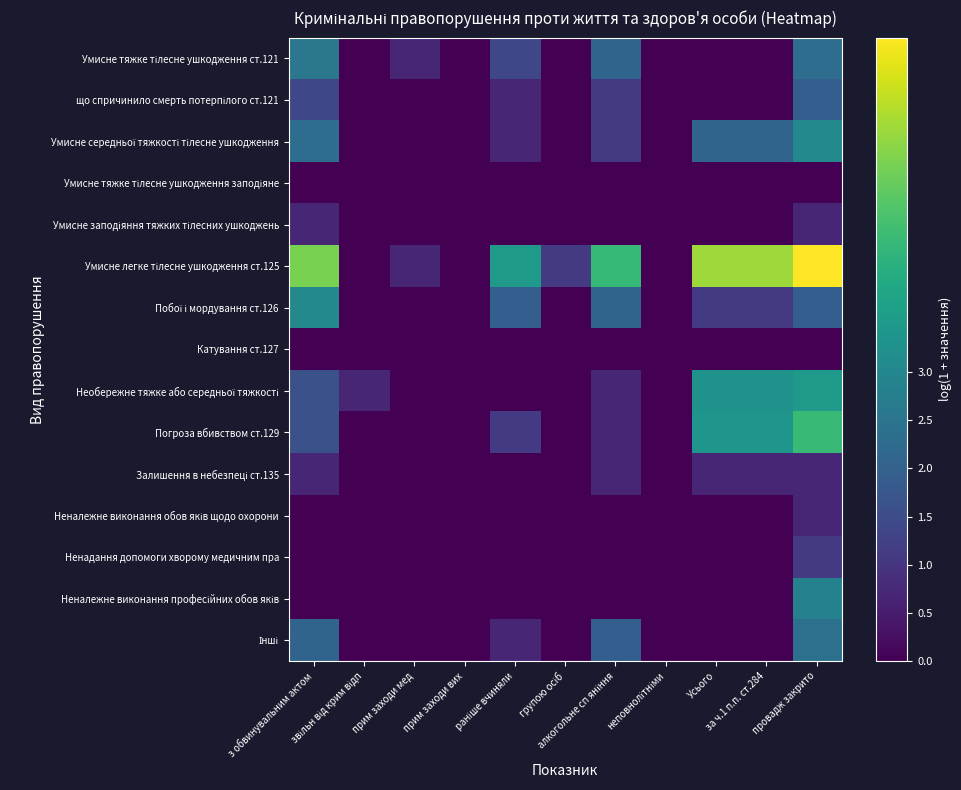

At which category is the sum across all series the highest?

провадж закрито